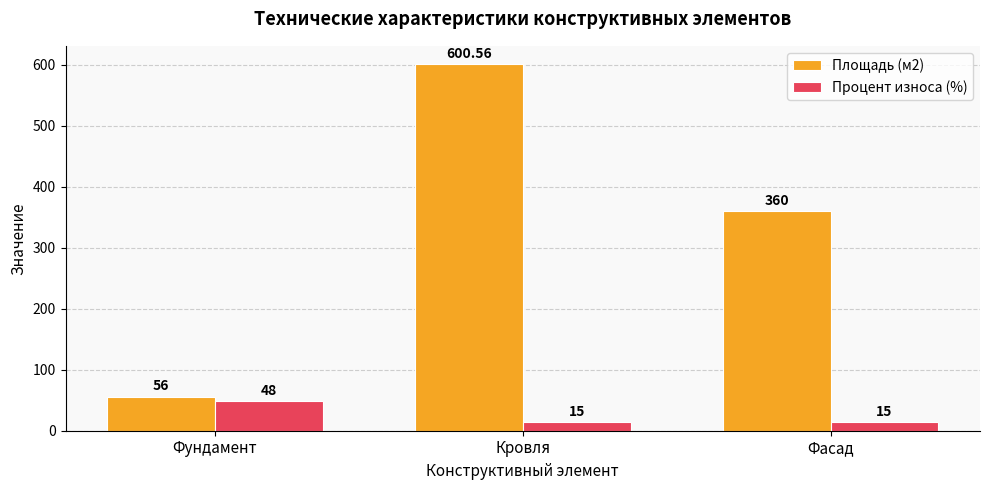

What is the minimum value shown in the chart?

15.0